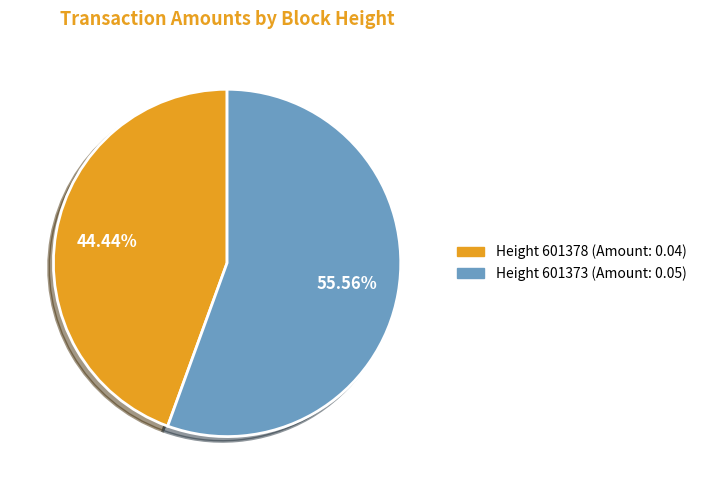

Do Height 601378 (Amount: 0.04) and Height 601373 (Amount: 0.05) together represent more than half of the pie?

Yes